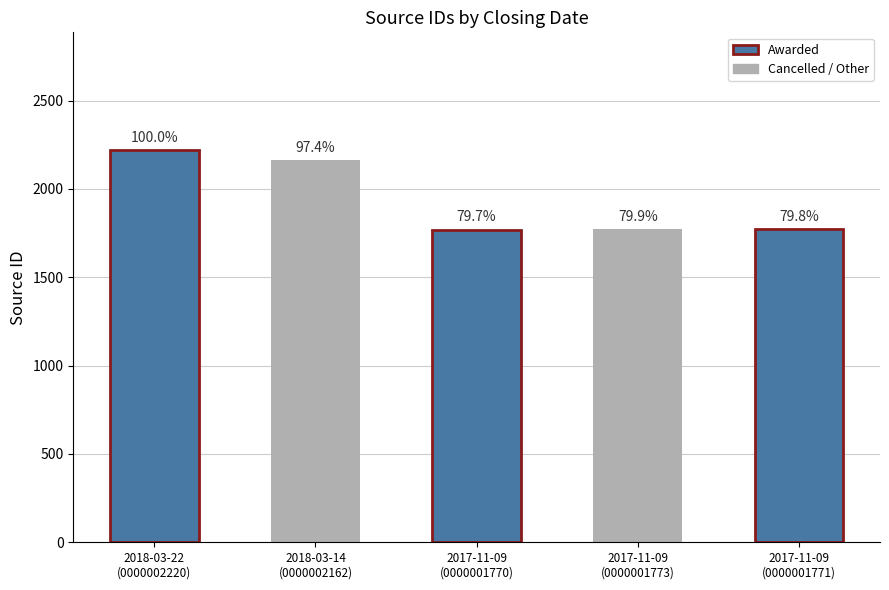

Reading left to right, list all the values displayed in this chart.

2220	2162	1770	1773	1771